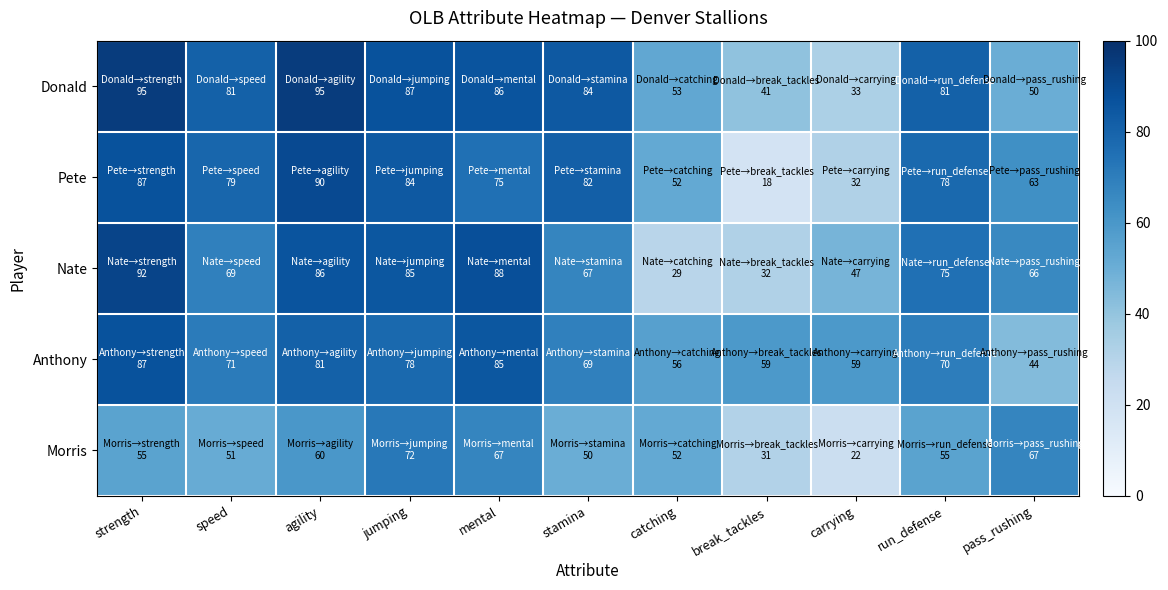

List the series in order of their peak value, highest first.

Donald, Nate, Pete, Anthony, Morris